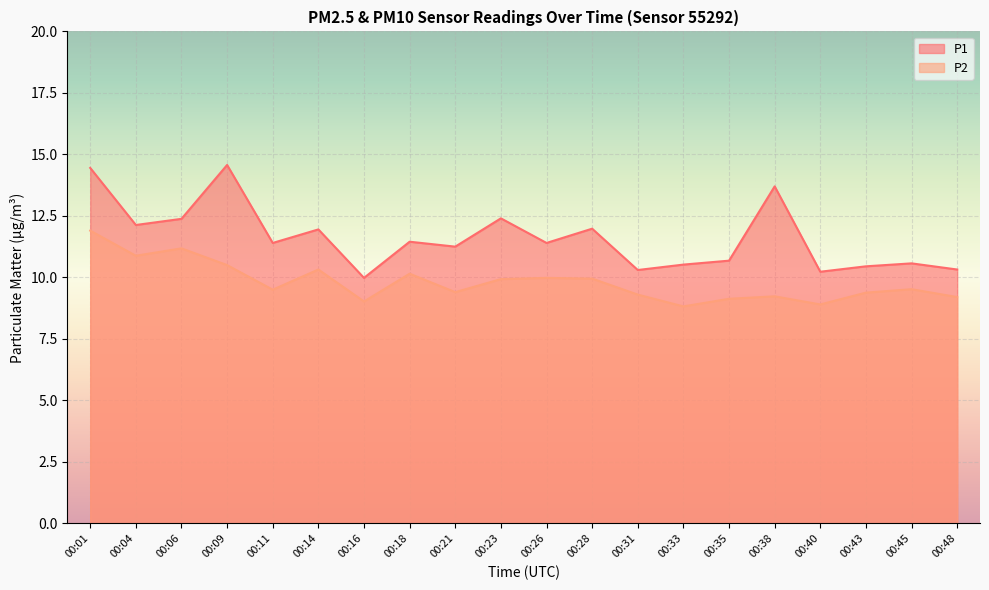

True or false: P1 and P2 cross at least once.

False